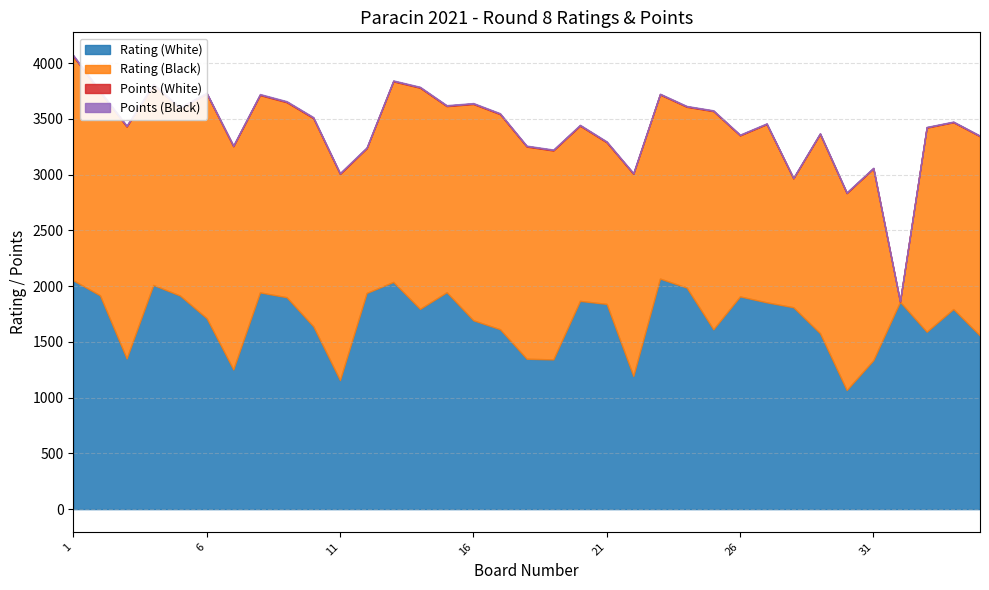

What is the difference between the maximum and minimum values in the Points (Black) series?

3.0